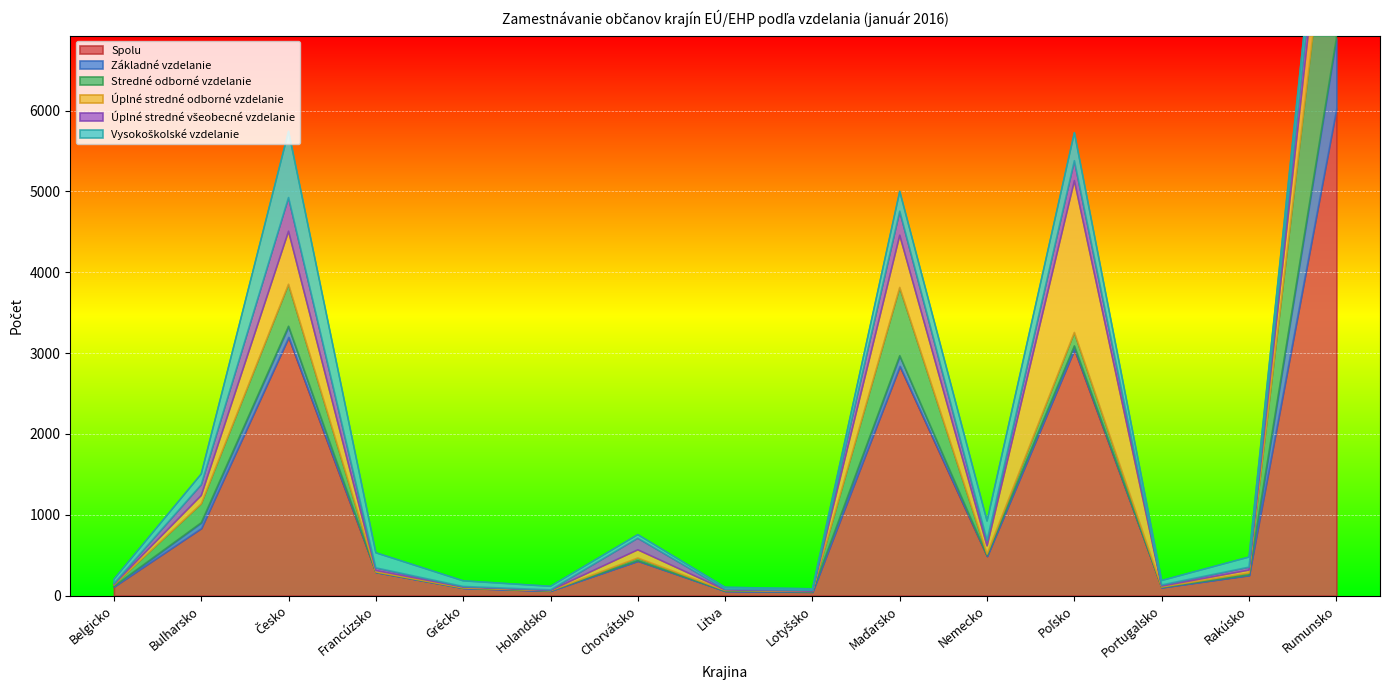

True or false: Spolu has a value of 95 at Grécko.

True